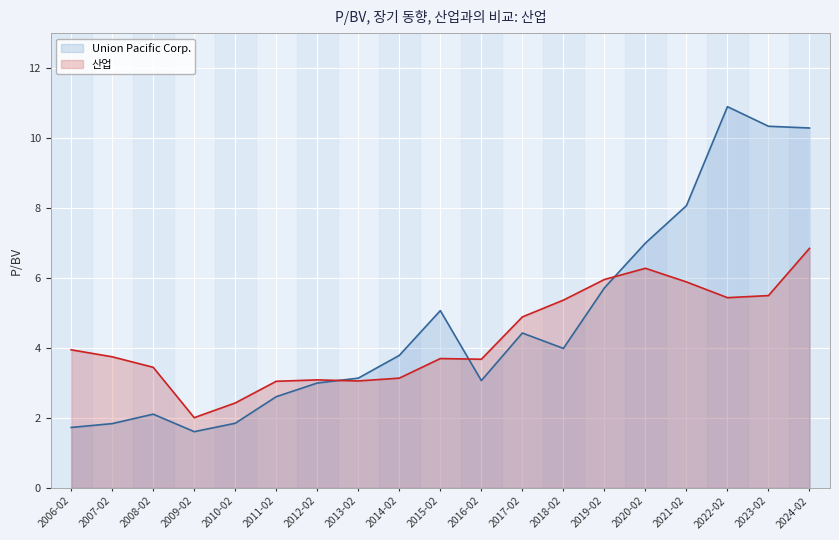

What position from the left is 2007-02?

2